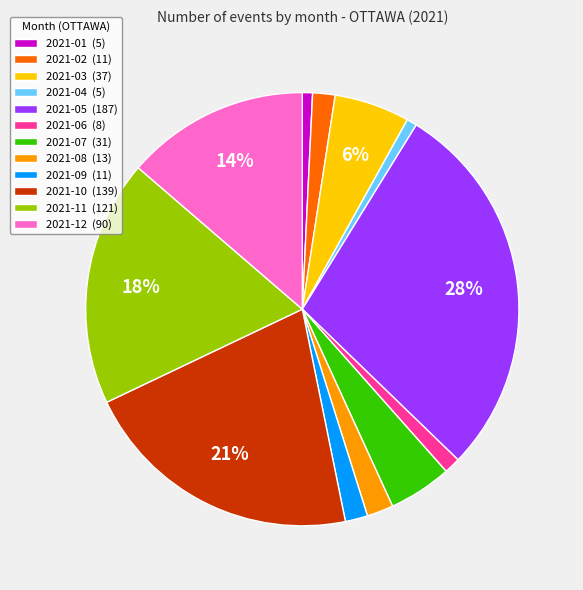

To the nearest percent, what is the combined percentage of 2021-10 (139) and 2021-03 (37)?

27%